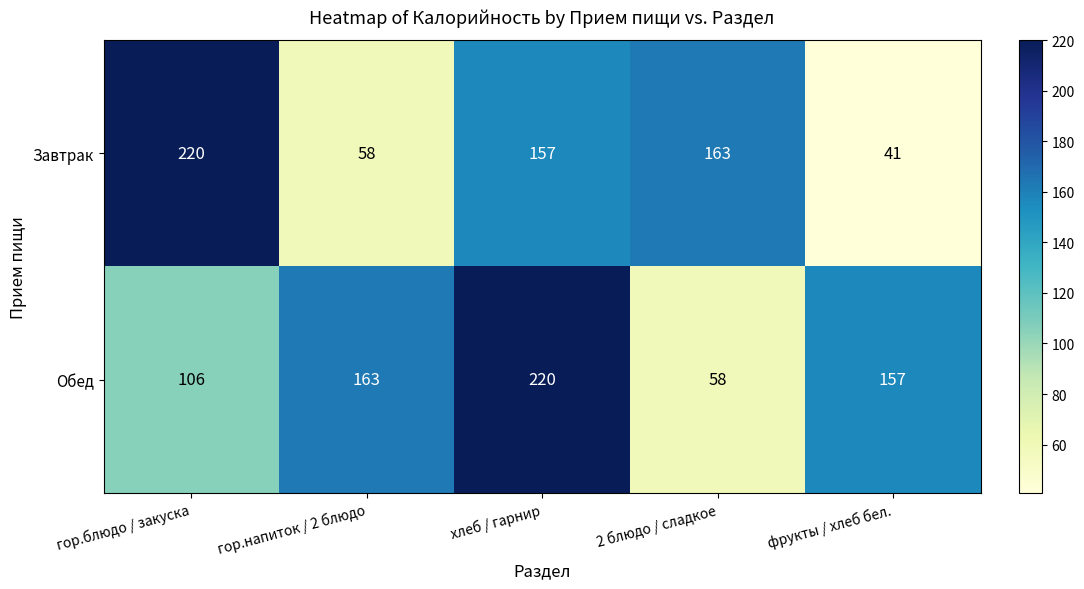

Between хлеб / гарнир and фрукты / хлеб бел., which series saw the biggest shift?

Завтрак